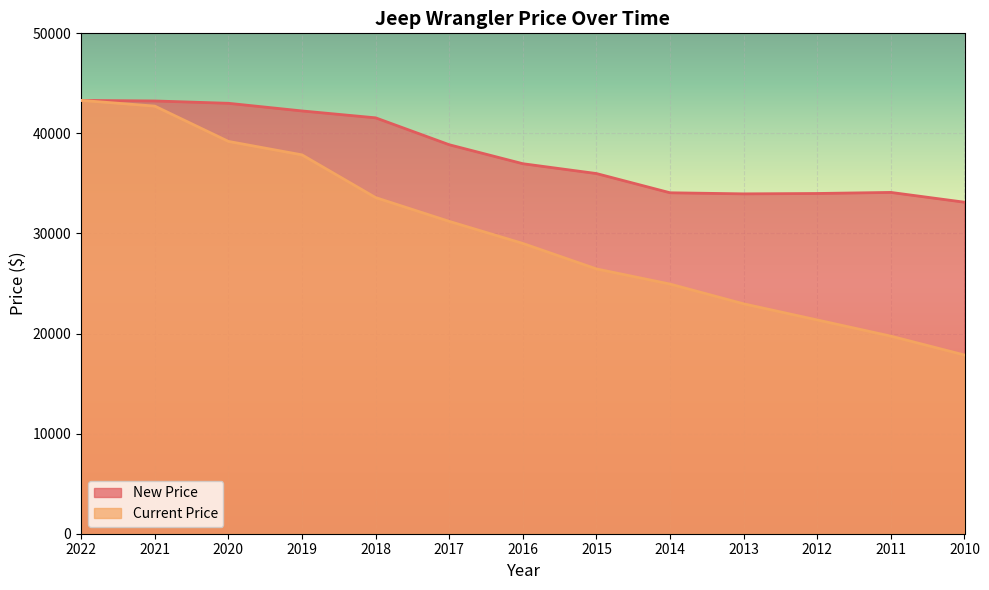

What are all the series names shown in the legend?

New Price, Current Price